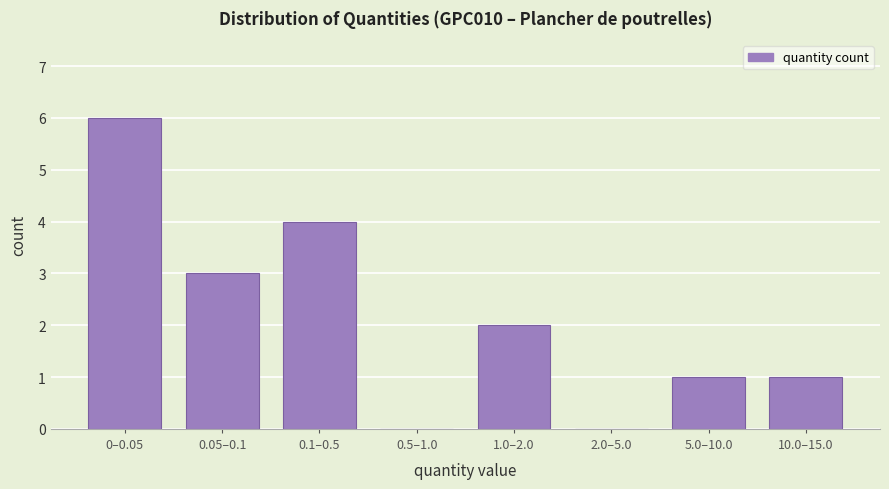

Reading left to right, extract all data points from this chart.

0–0.05=6	0.05–0.1=3	0.1–0.5=4	0.5–1.0=0	1.0–2.0=2	2.0–5.0=0	5.0–10.0=1	10.0–15.0=1